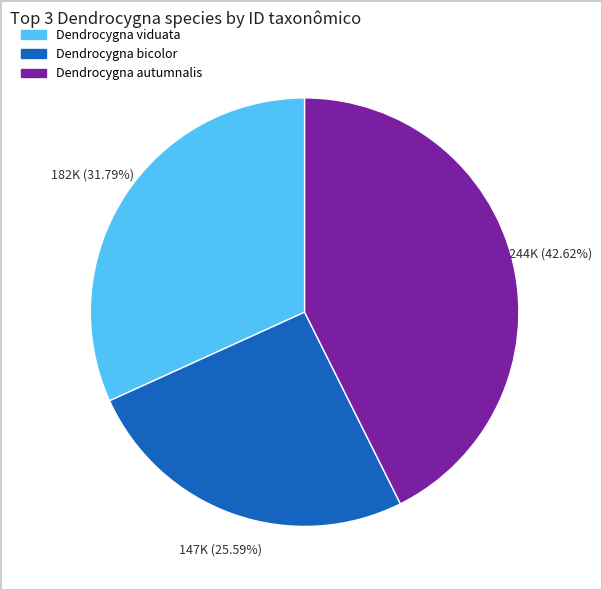

What percentage is the Dendrocygna autumnalis slice, to the nearest percent?

43%